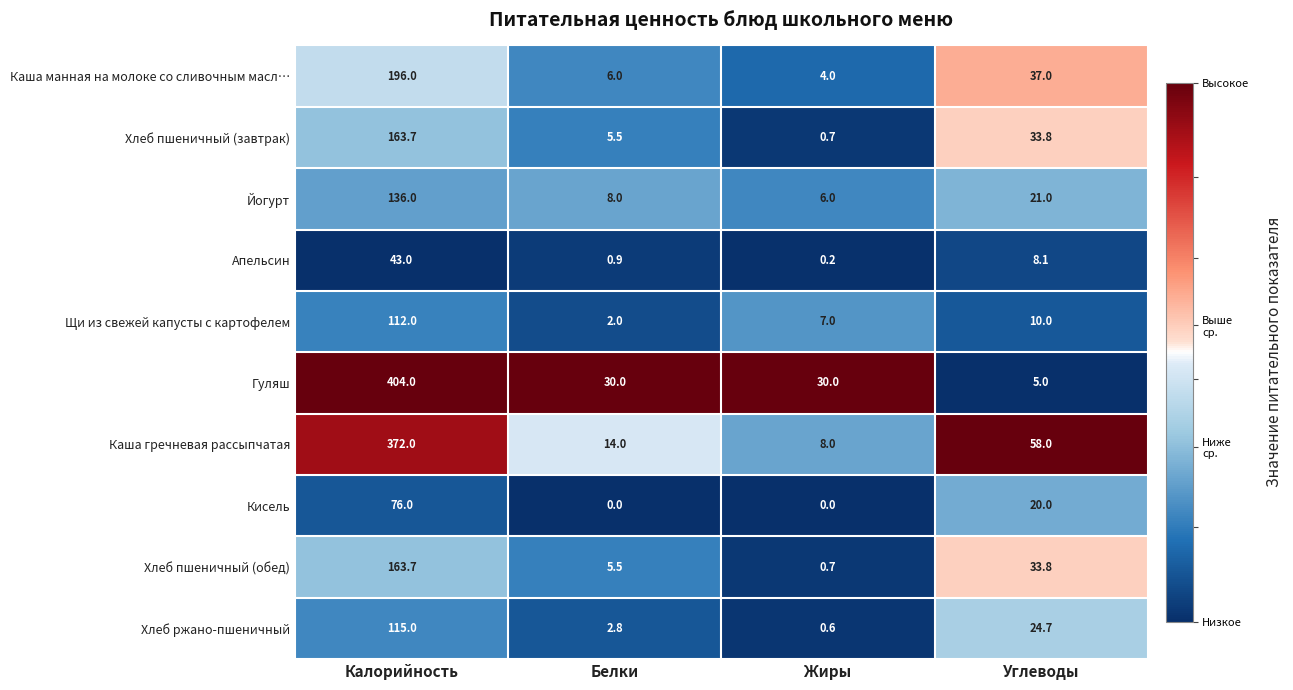

Is it true that Йогурт equals 9.1 at Жиры?

False